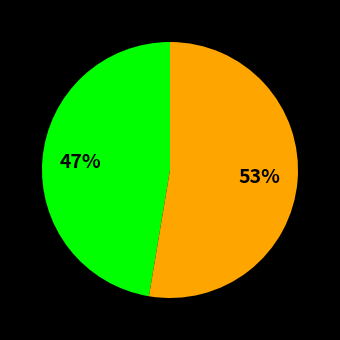

Is there a majority slice in this chart?

Yes